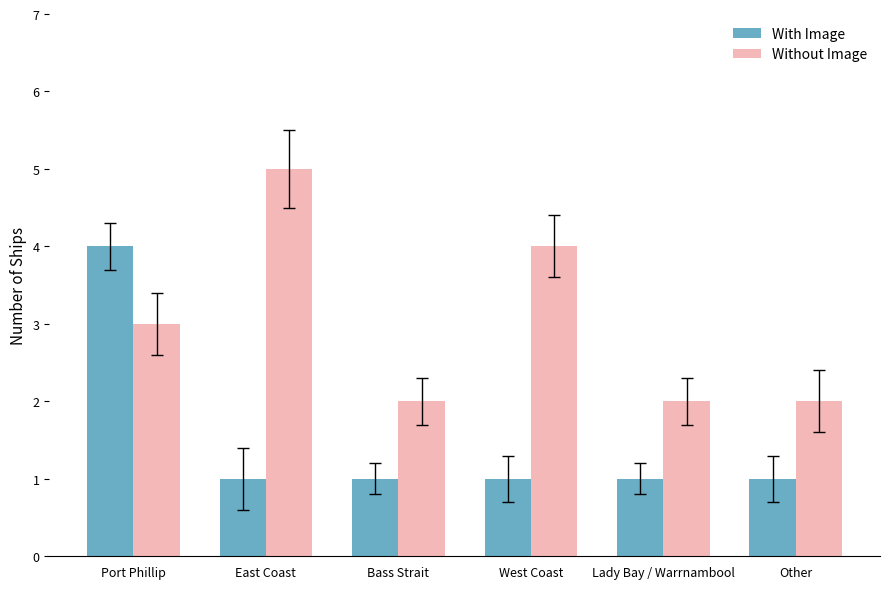

Rank the series by their average value, from highest to lowest.

Without Image, With Image